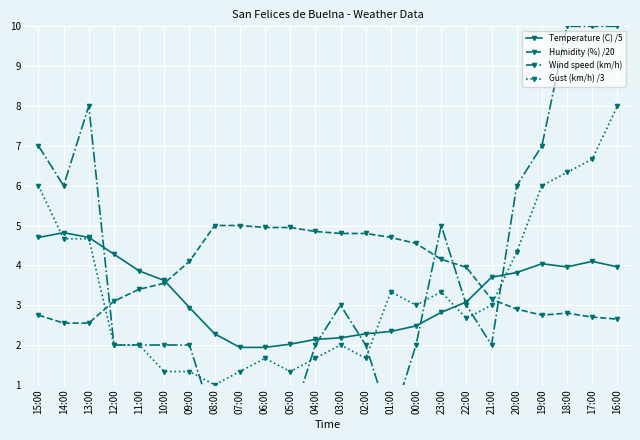

The value of Humidity (%) /20 at 04:00 is 4.8. True or false?

True